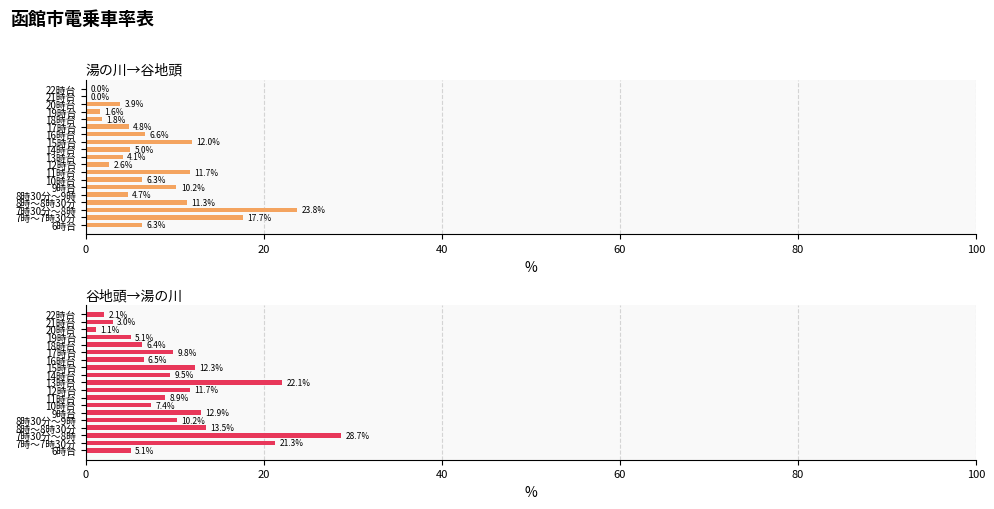

List the series in order of their overall mean, highest first.

谷地頭→湯の川, 湯の川→谷地頭